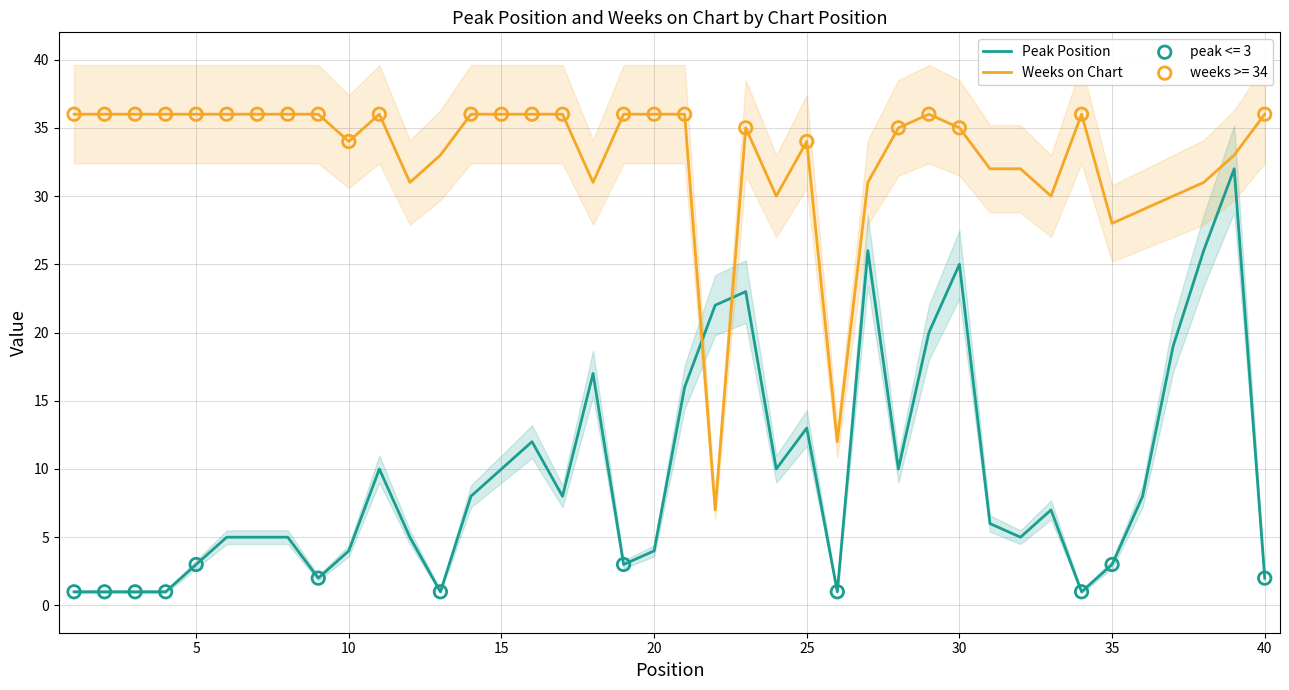

How many times do Weeks on Chart and Peak Position cross each other?

2